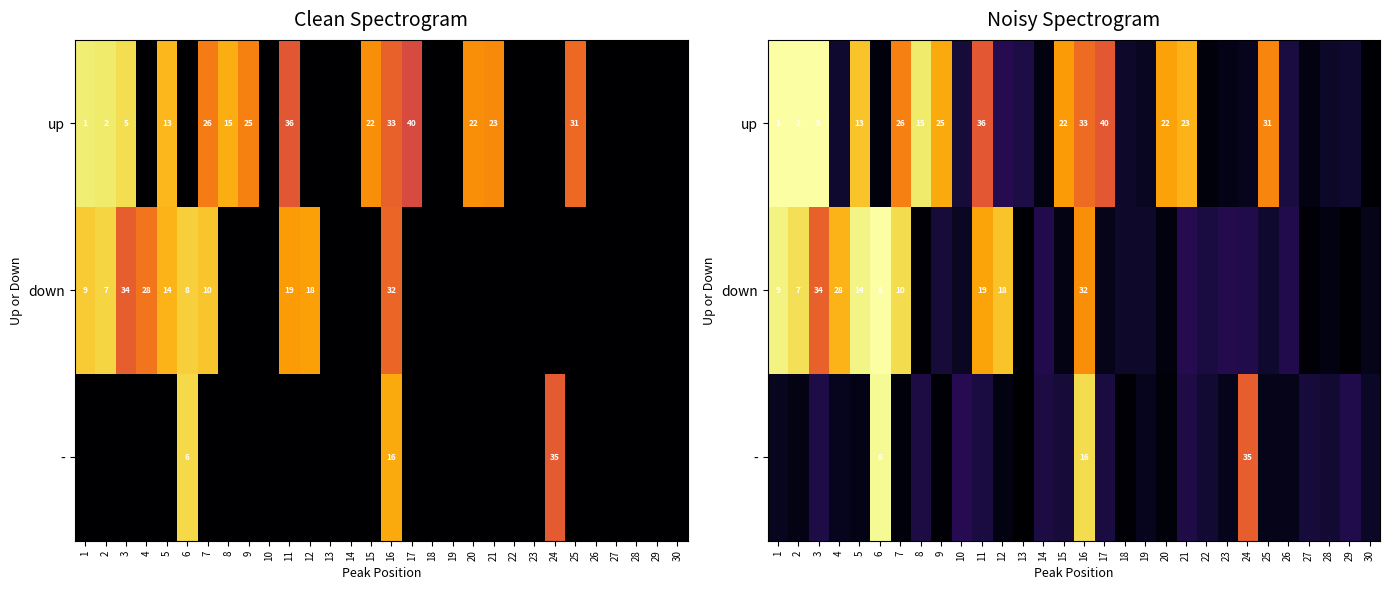

Rank the series at 22 from lowest to highest value.

up, -, down